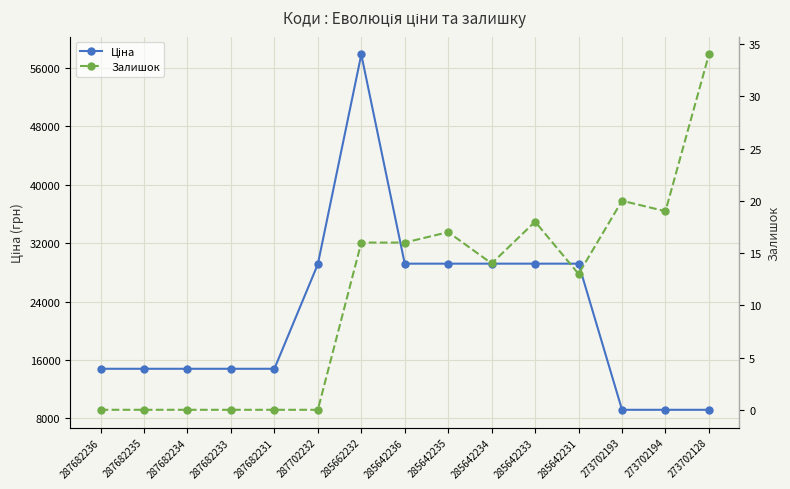

How many data points does each series have?

15